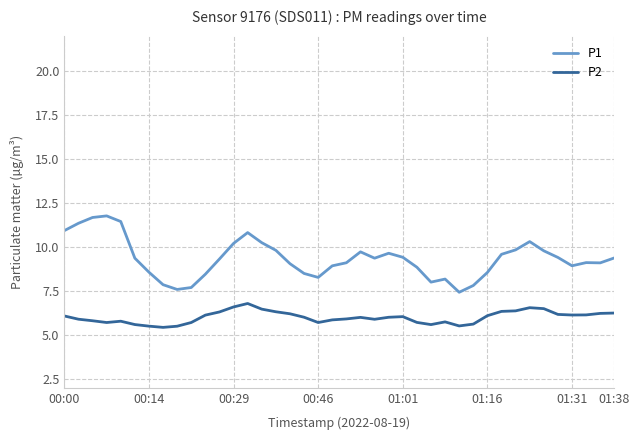

True or false: P2 has more than 1 points higher than both neighbors.

True